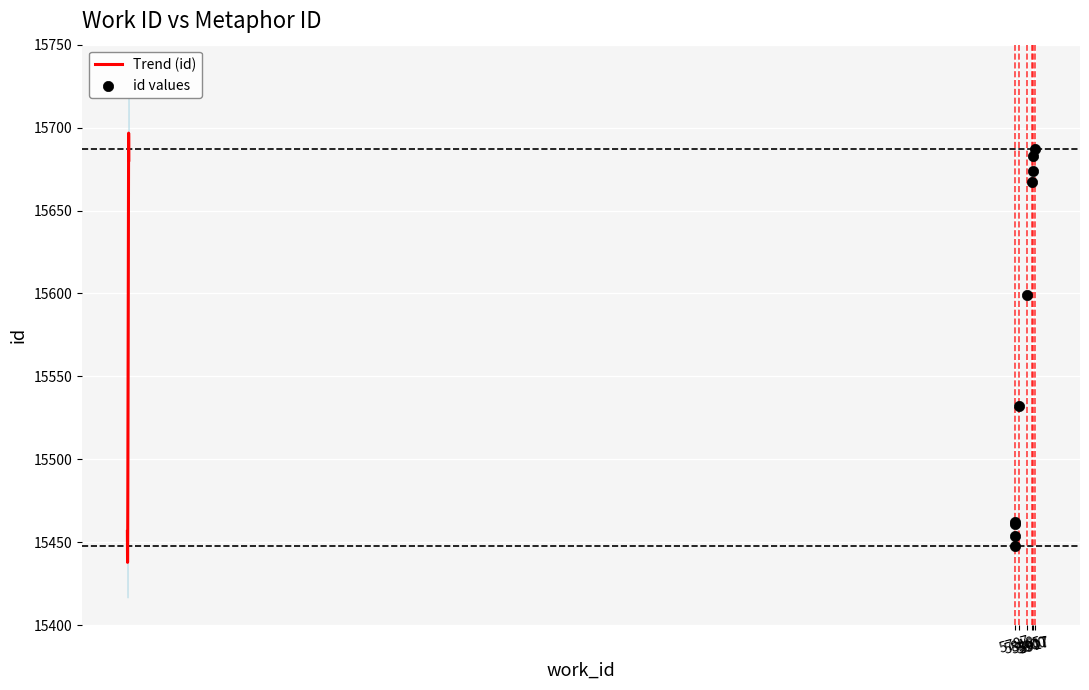

Between 5865 and 5917, which is larger?

5917